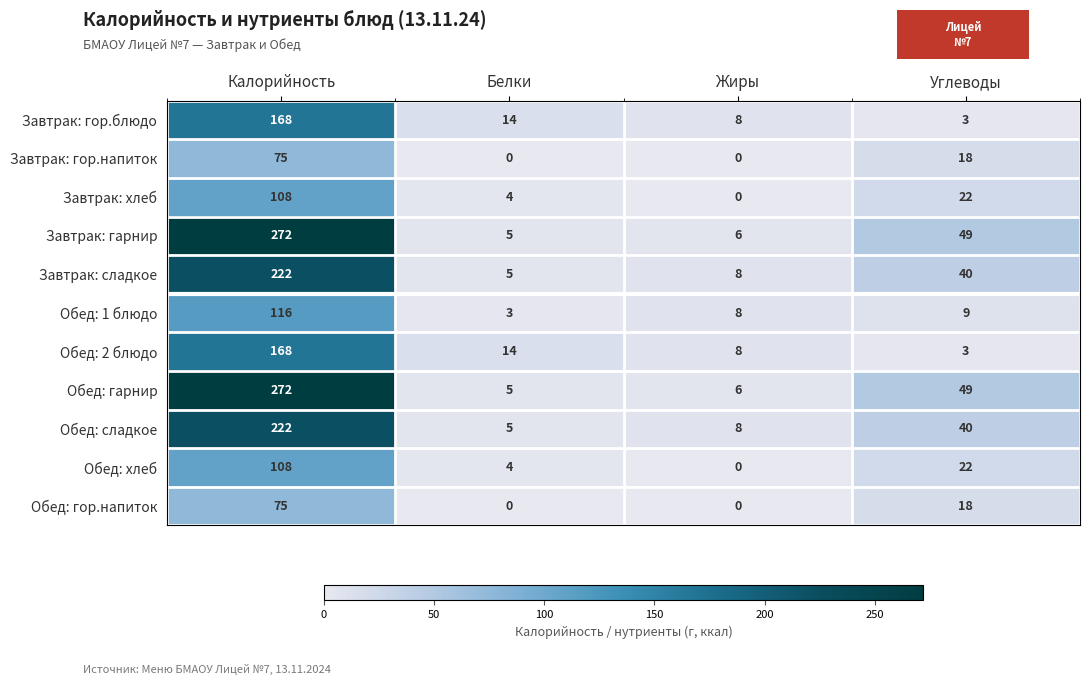

What is the spread (max minus min) of values at Углеводы?

46